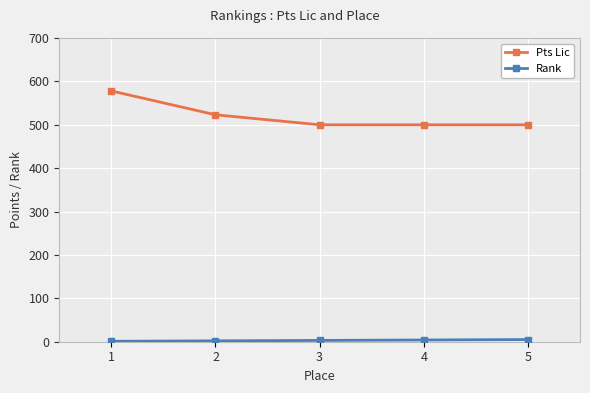

Which series has the largest range (max minus min)?

Pts Lic